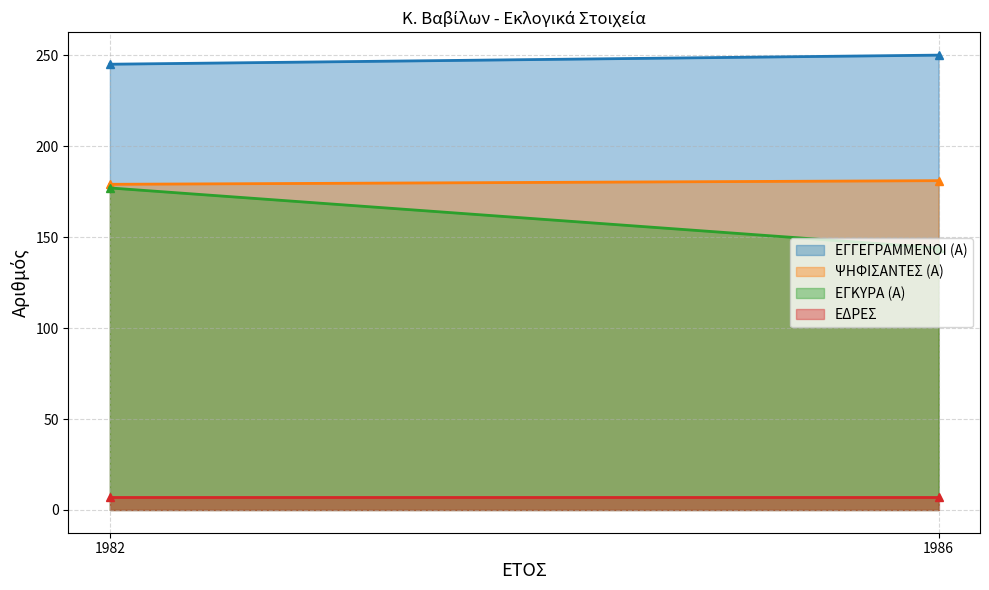

Does the chart display data point markers on the line(s)?

No